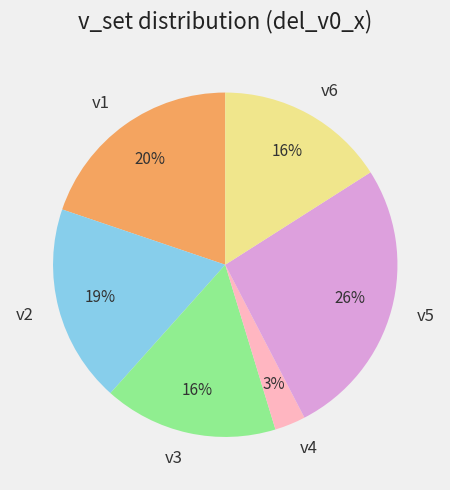

Does v3 account for over 50% of the chart?

No